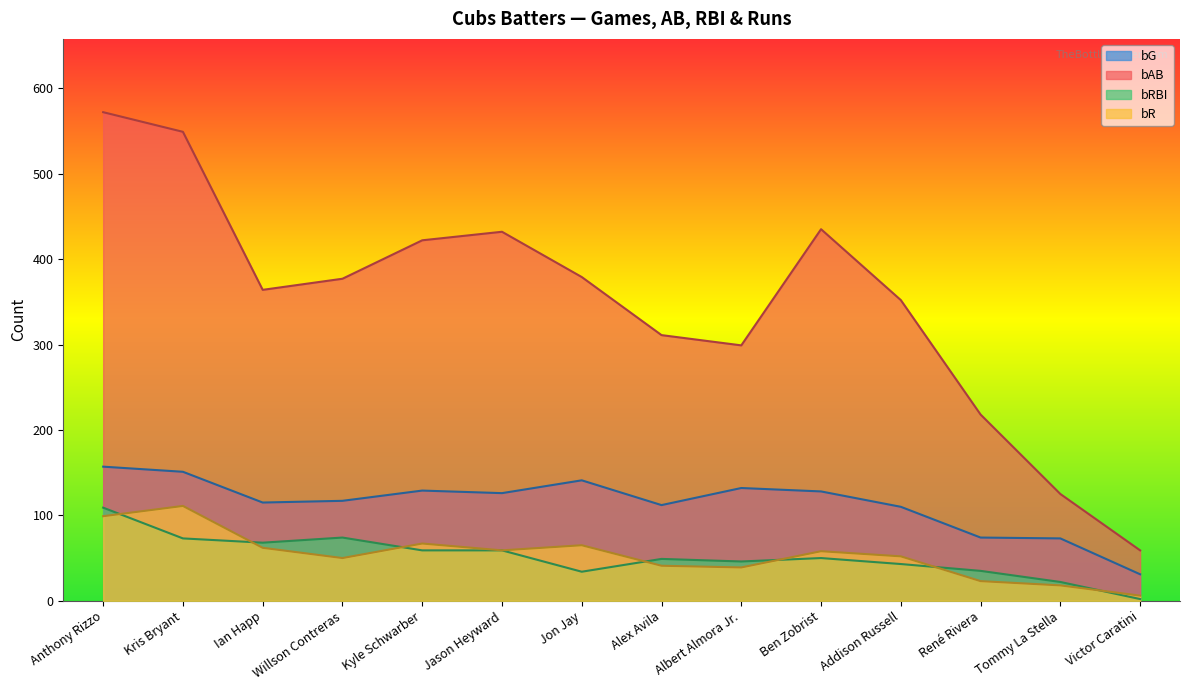

At which category is the sum across all series the highest?

Anthony Rizzo